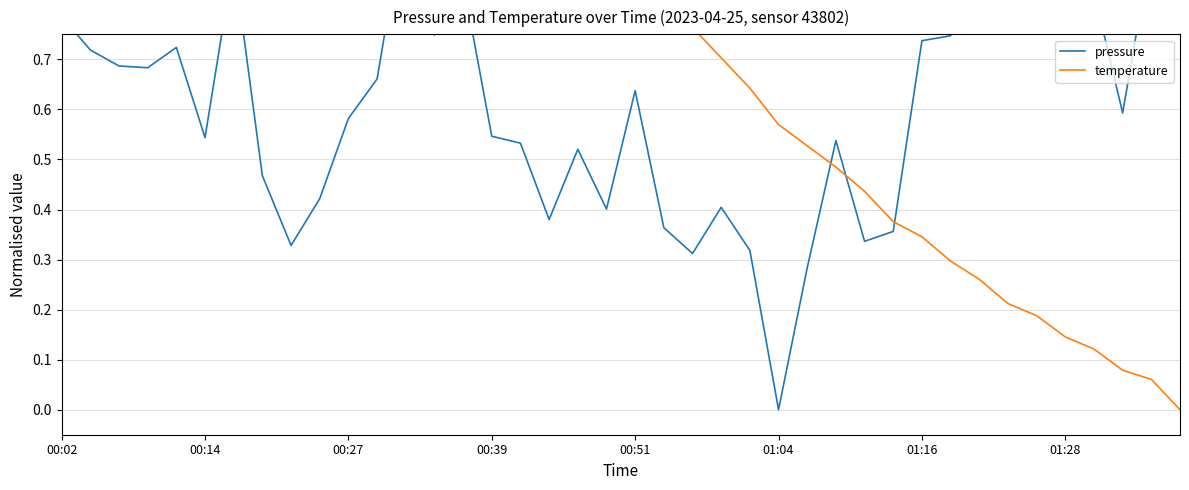

At which category is the sum across all series the highest?

12